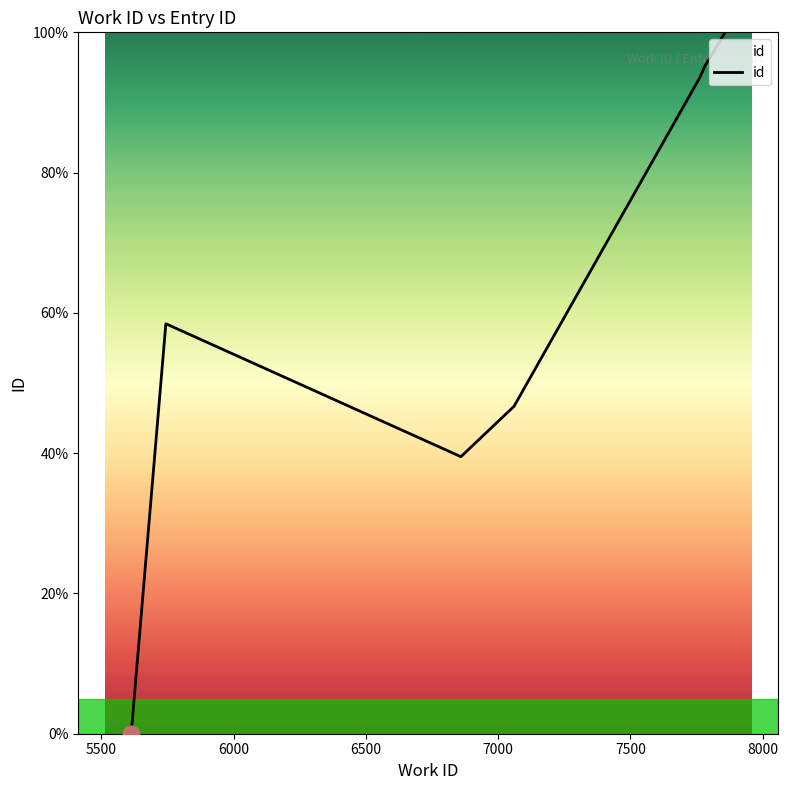

What is the label of the 8th point from the right?

6000